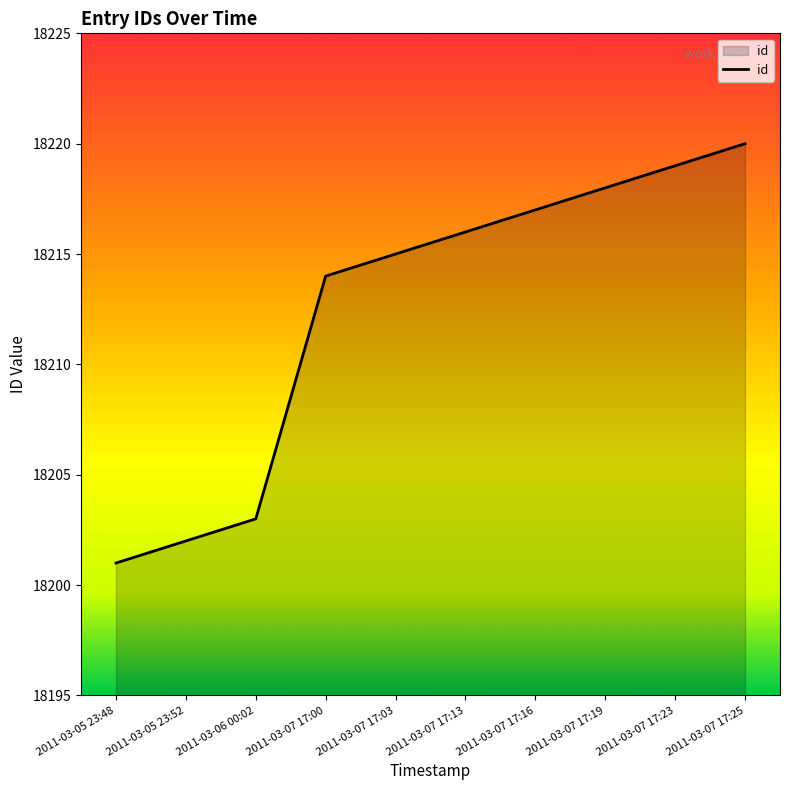

True or false: there are more than 0 points higher than both neighbors.

False